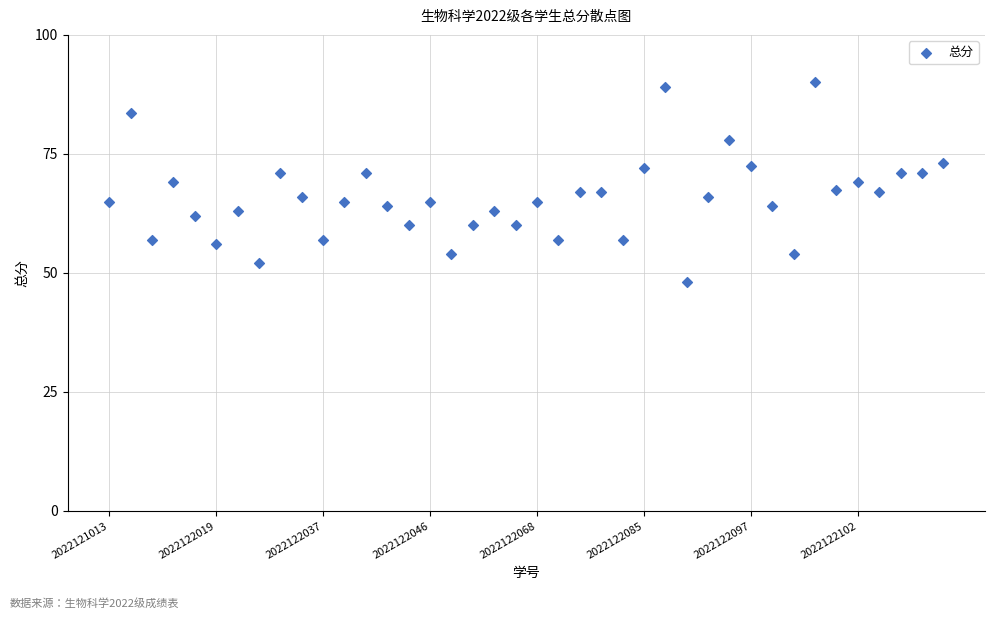

What is the range of Y values (max minus min)?

42.0